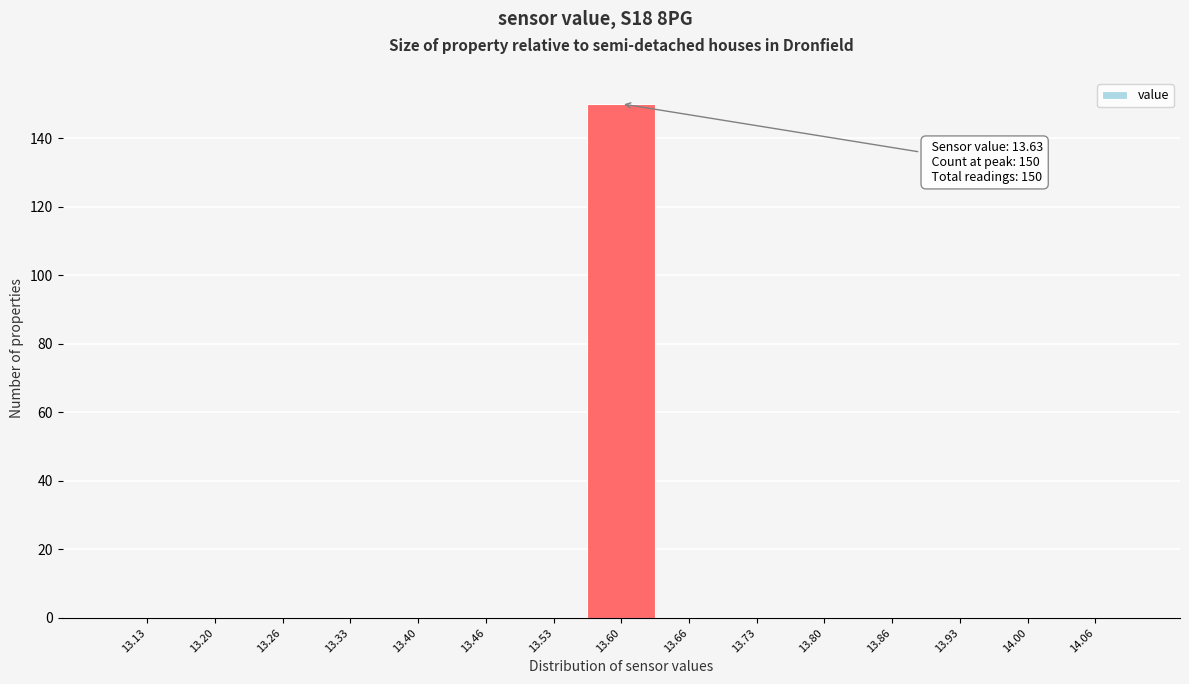

Reading left to right, what are all the values shown in this chart?

13.13=0	13.20=0	13.26=0	13.33=0	13.40=0	13.46=0	13.53=0	13.60=150	13.66=0	13.73=0	13.80=0	13.86=0	13.93=0	14.00=0	14.06=0